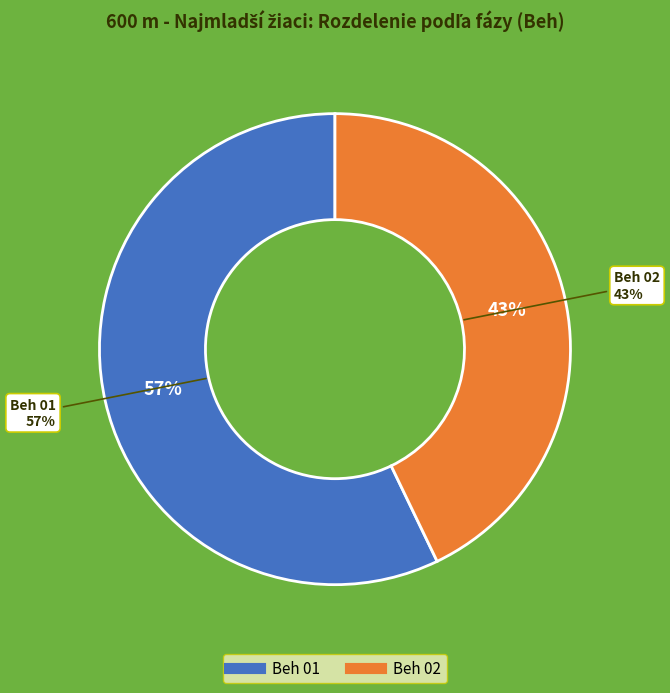

Does Beh 01 account for over 50% of the chart?

No